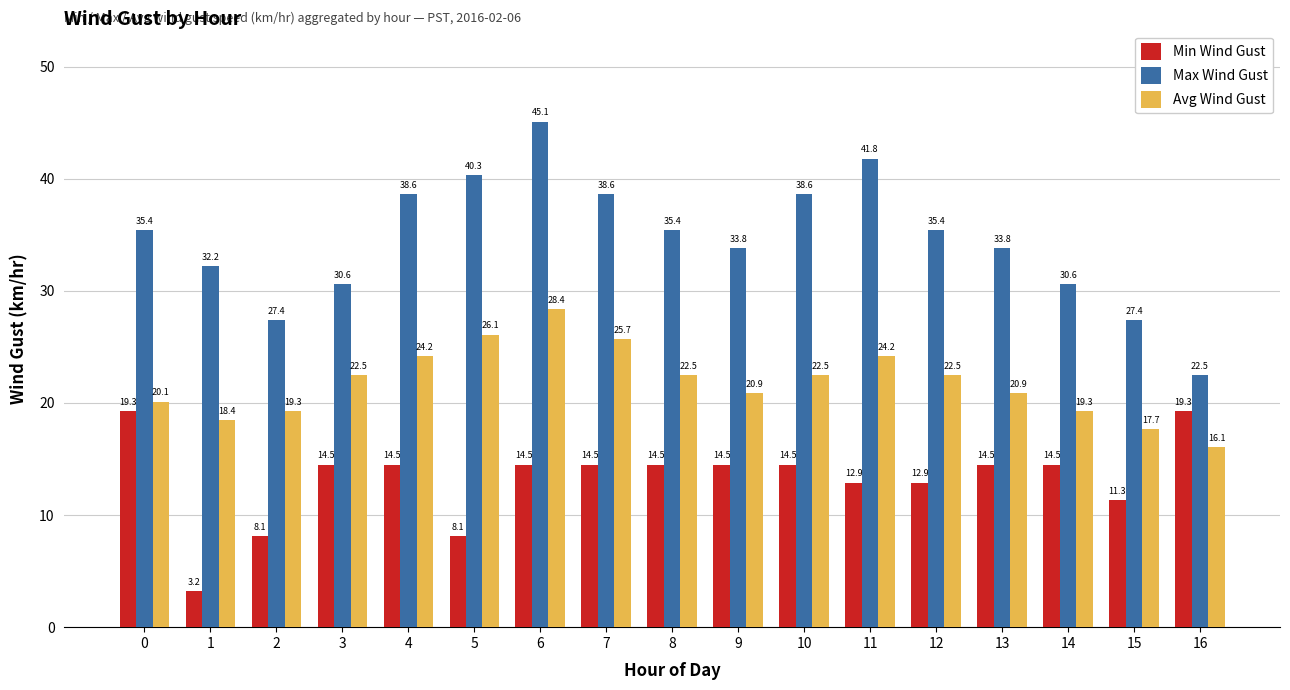

What is the difference between the maximum and minimum values in the Min Wind Gust series?

16.1